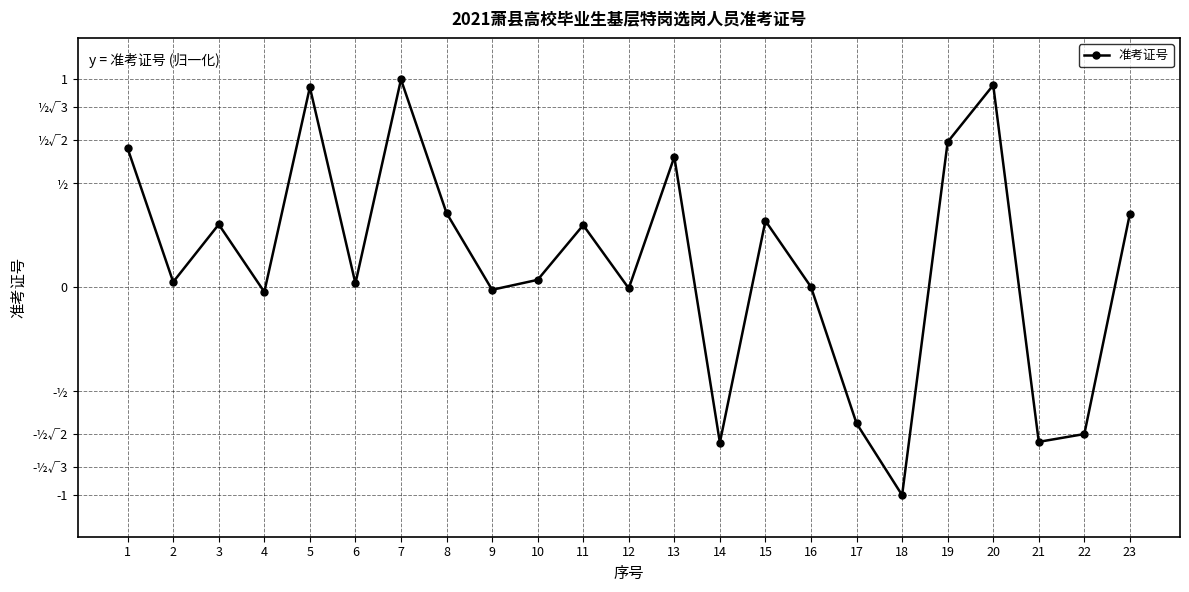

What is the difference between the values at 4 and 11?

0.3